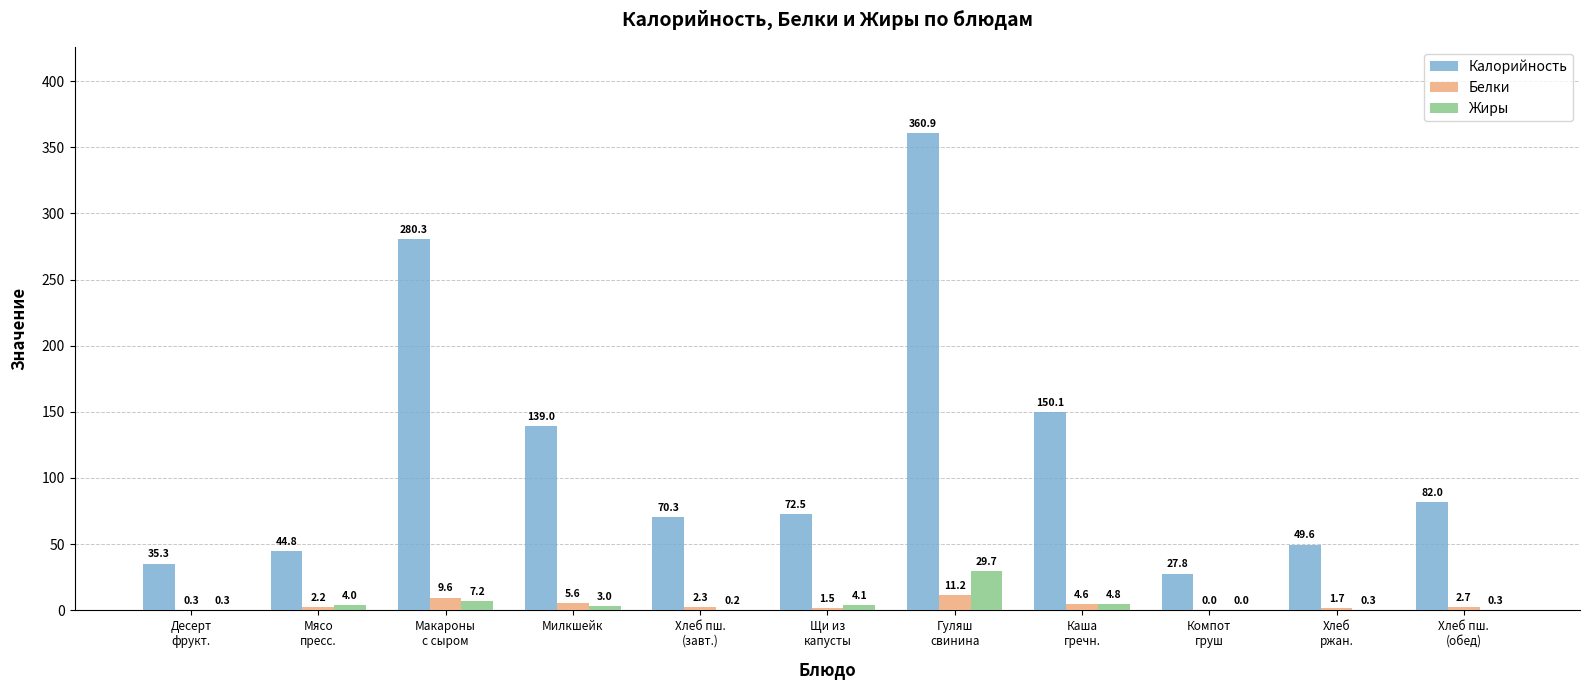

What is the spread (max minus min) of values at Милкшейк?

136.0